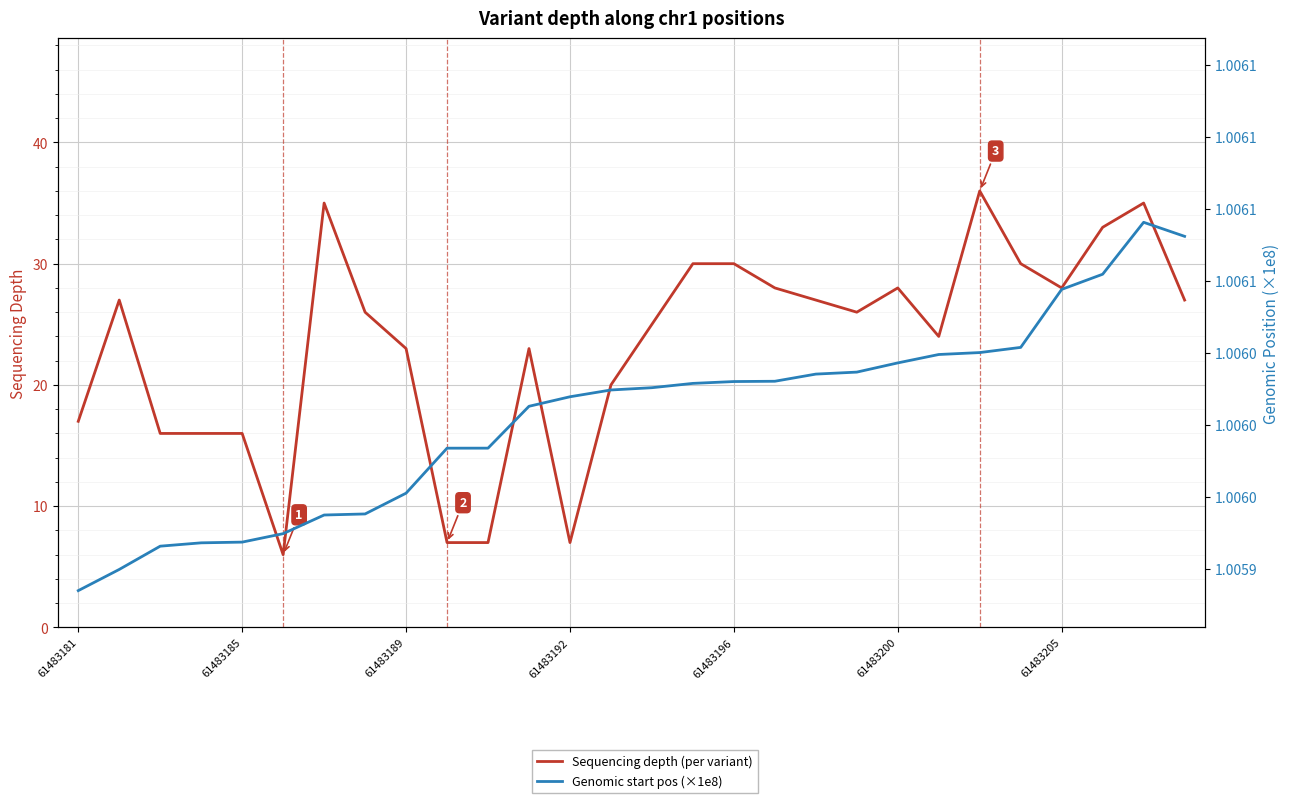

In Sequencing depth (per variant), how many points are lower than both neighbors (excluding endpoints)?

5